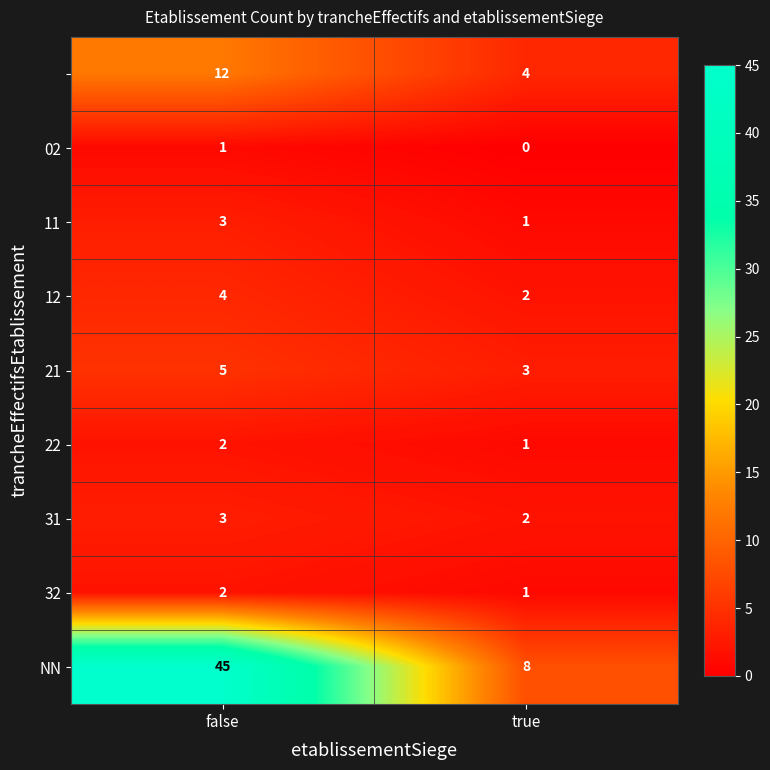

At how many categories does at least one series exceed 42?

1